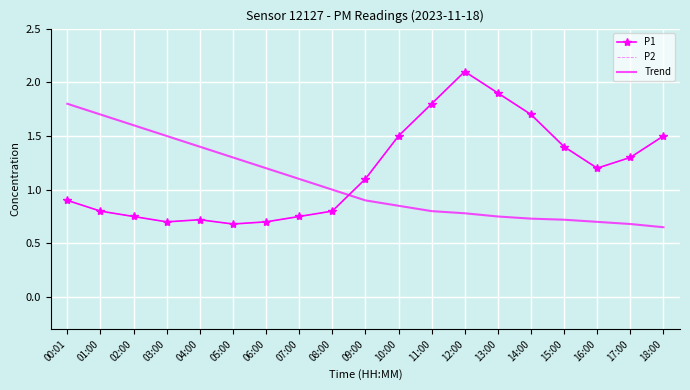

Reading left to right, list all the values displayed in this chart.

P1: 00:01=0.9	01:00=0.8	02:00=0.8	03:00=0.7	04:00=0.7	05:00=0.7	06:00=0.7	07:00=0.8	08:00=0.8	09:00=1.1	10:00=1.5	11:00=1.8	12:00=2.1	13:00=1.9	14:00=1.7	15:00=1.4	16:00=1.2	17:00=1.3	18:00=1.5
P2: 00:01=0.9	01:00=0.8	02:00=0.8	03:00=0.7	04:00=0.7	05:00=0.7	06:00=0.7	07:00=0.8	08:00=0.8	09:00=1.1	10:00=1.5	11:00=1.8	12:00=2.1	13:00=1.9	14:00=1.7	15:00=1.4	16:00=1.2	17:00=1.3	18:00=1.5
Trend: 00:01=1.8	01:00=1.7	02:00=1.6	03:00=1.5	04:00=1.4	05:00=1.3	06:00=1.2	07:00=1.1	08:00=1.0	09:00=0.9	10:00=0.8	11:00=0.8	12:00=0.8	13:00=0.8	14:00=0.7	15:00=0.7	16:00=0.7	17:00=0.7	18:00=0.7